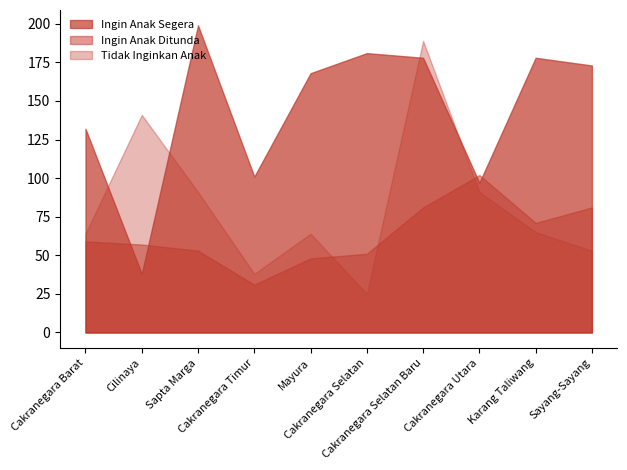

How many values in the Tidak Inginkan Anak series are below 65?

5